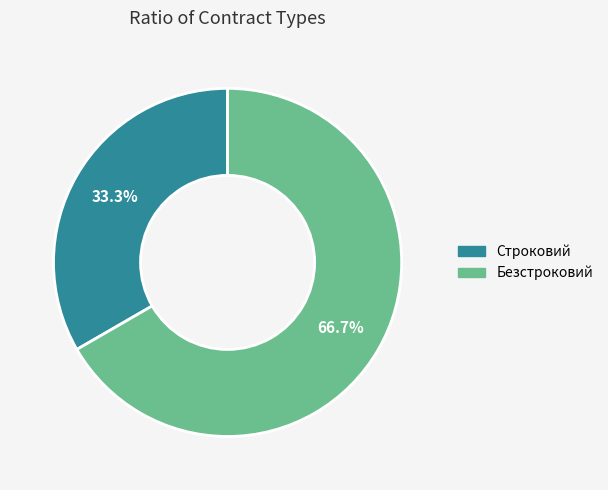

What portion of the pie excludes Безстроковий?

33.3%